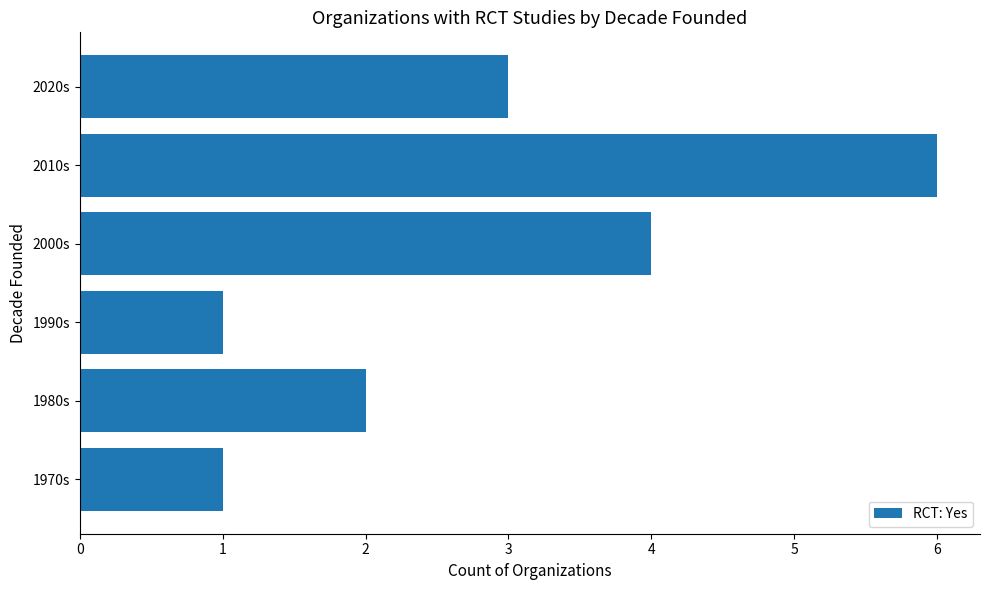

How many bars are there in total?

6